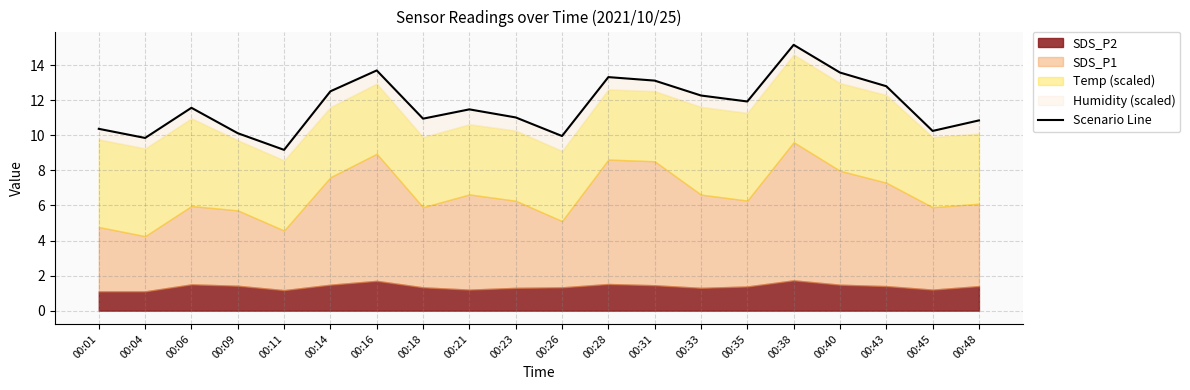

Count the number of values greater than 11.

12